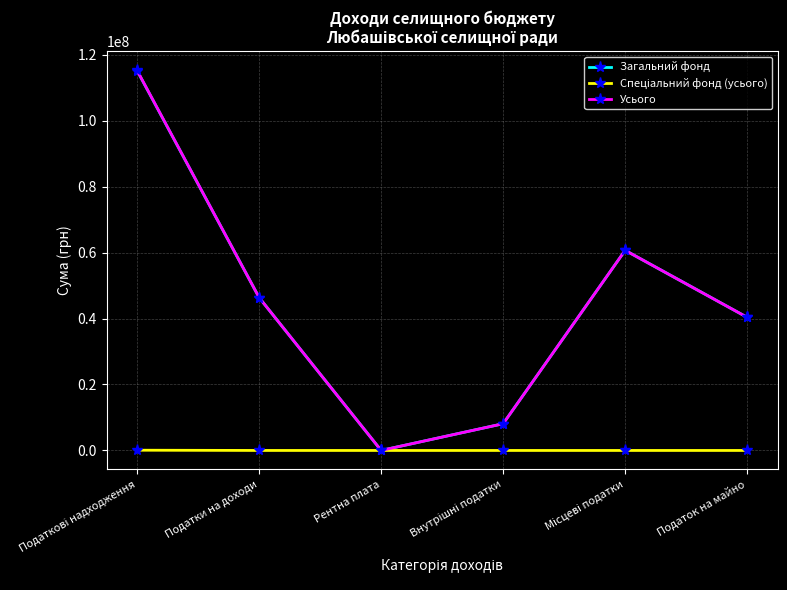

At which label does Загальний фонд reach its minimum?

Рентна плата